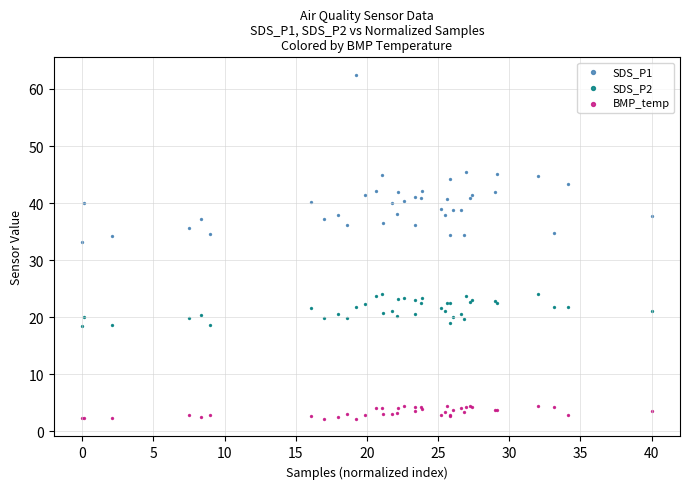

What are all the series names shown in the legend?

SDS_P1, SDS_P2, BMP_temp